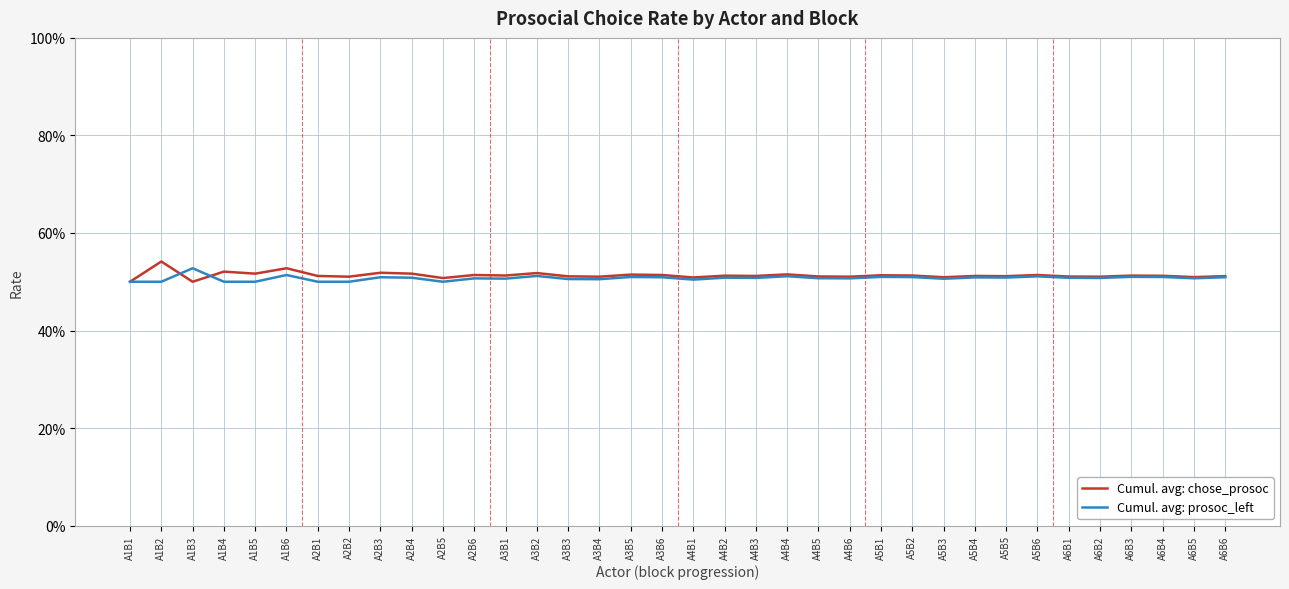

Does the chart have visible grid lines?

Yes